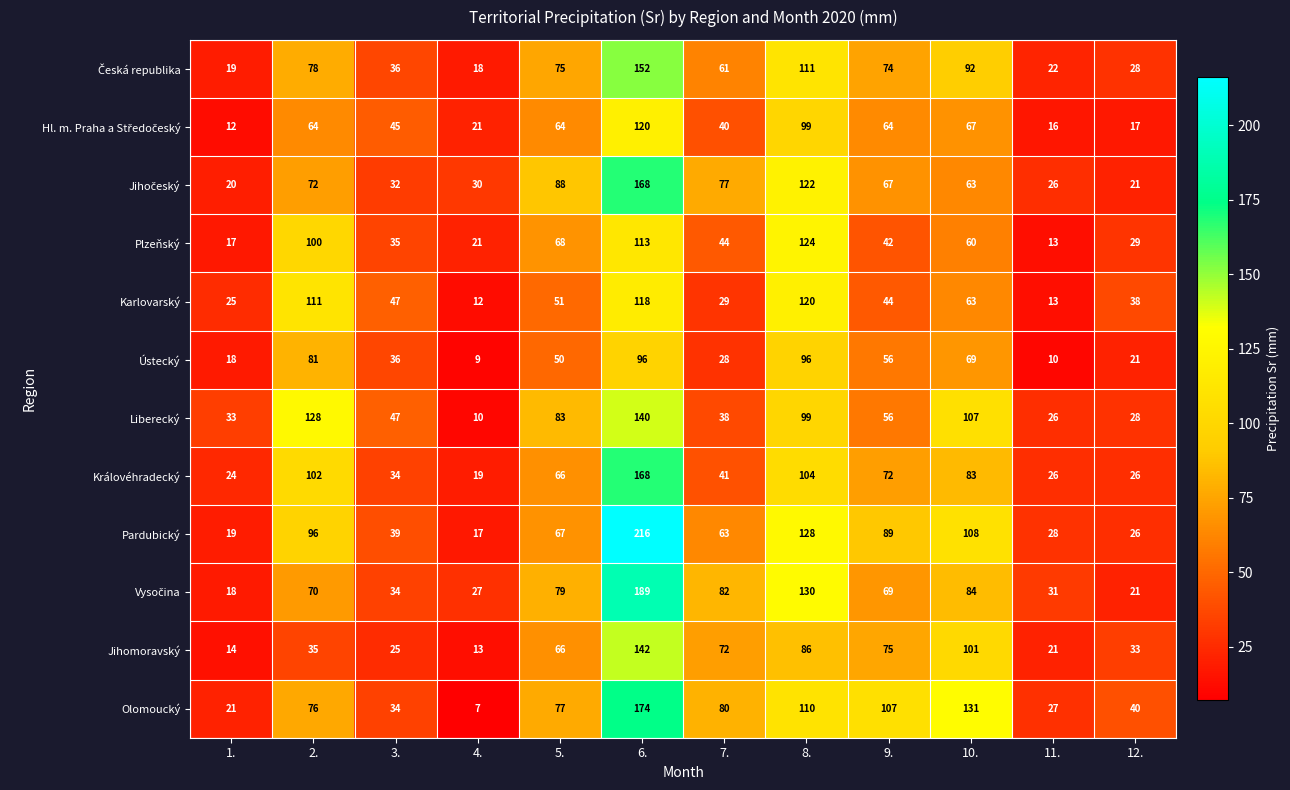

What is the difference between the highest and lowest values at 7.?

54